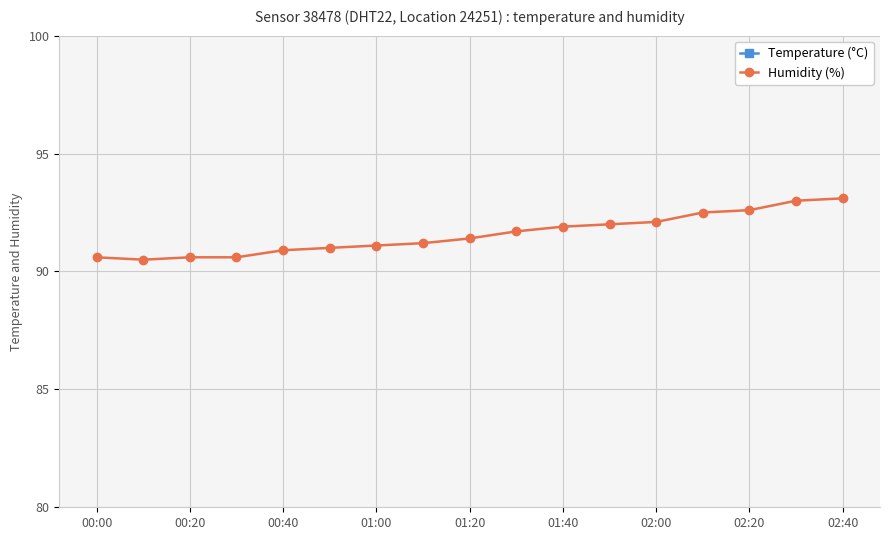

How many data points in Humidity (%) are above 91?

11